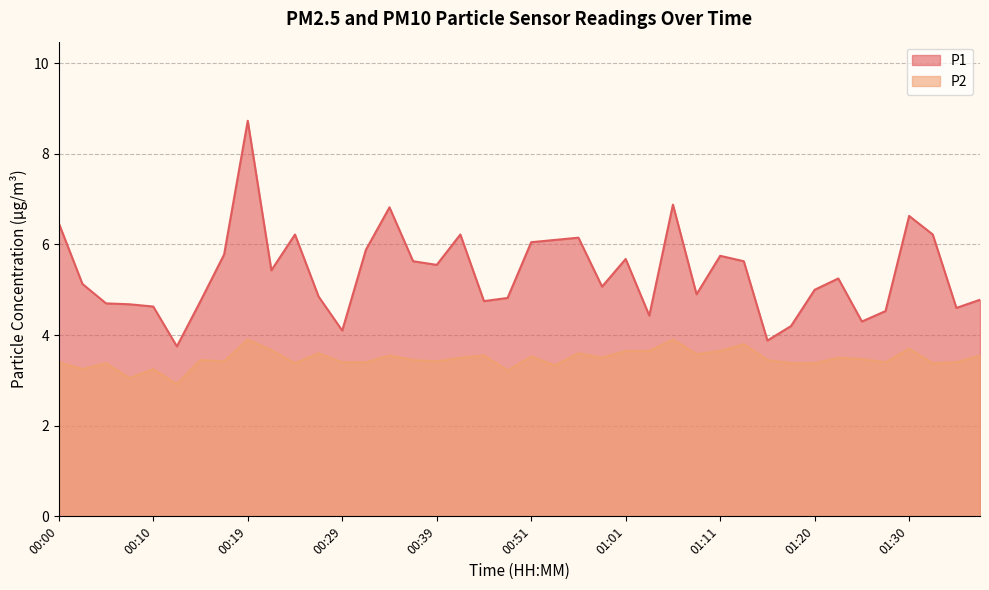

How many interior local peaks does the P2 series have?

13